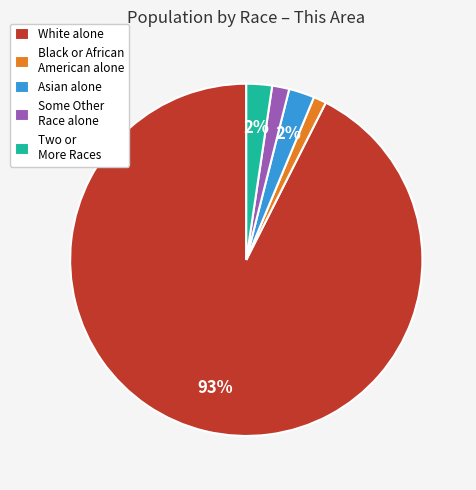

To the nearest percent, what portion does Some Other Race alone represent?

2%